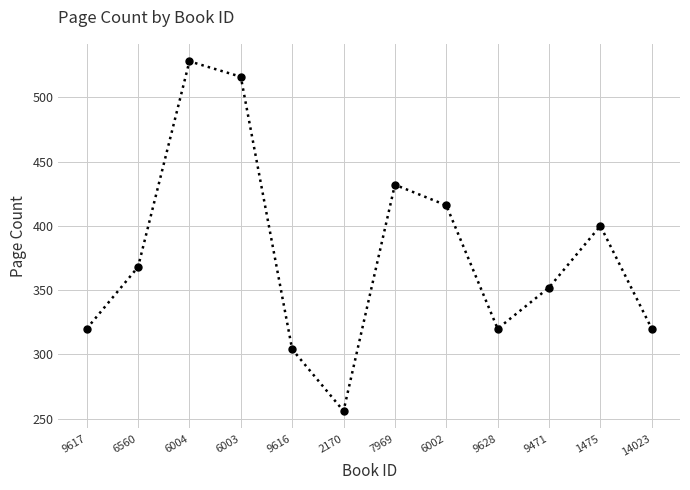

How many categories are shown in the chart?

12